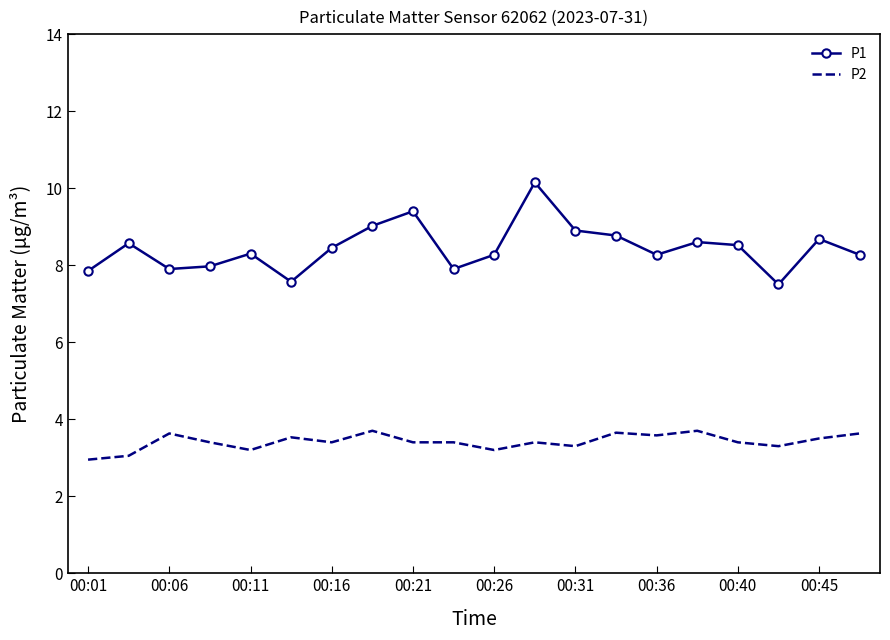

List the series in order of their overall mean, highest first.

P1, P2